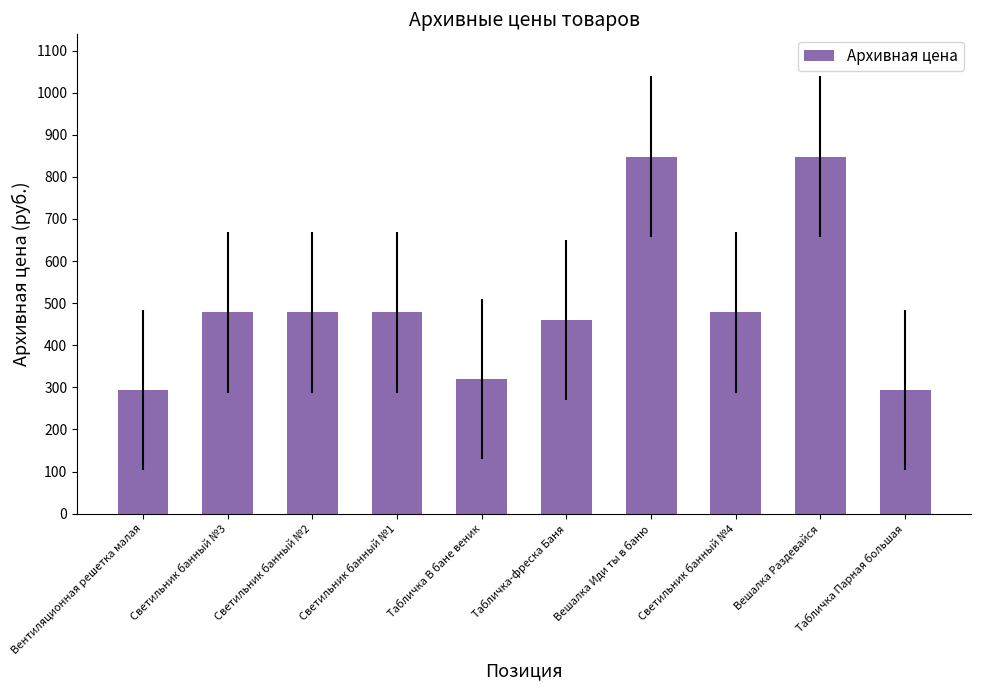

What is the sum of the values at Вешалка Раздевайся and Вешалка Иди ты в баню?

1696